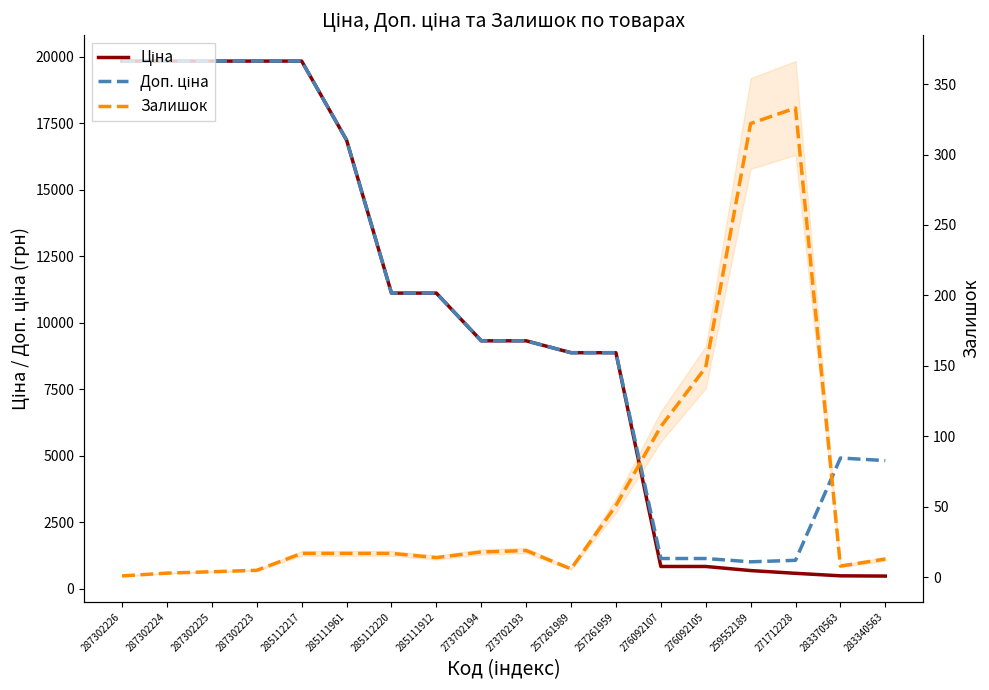

What is the smallest value displayed?

1.0